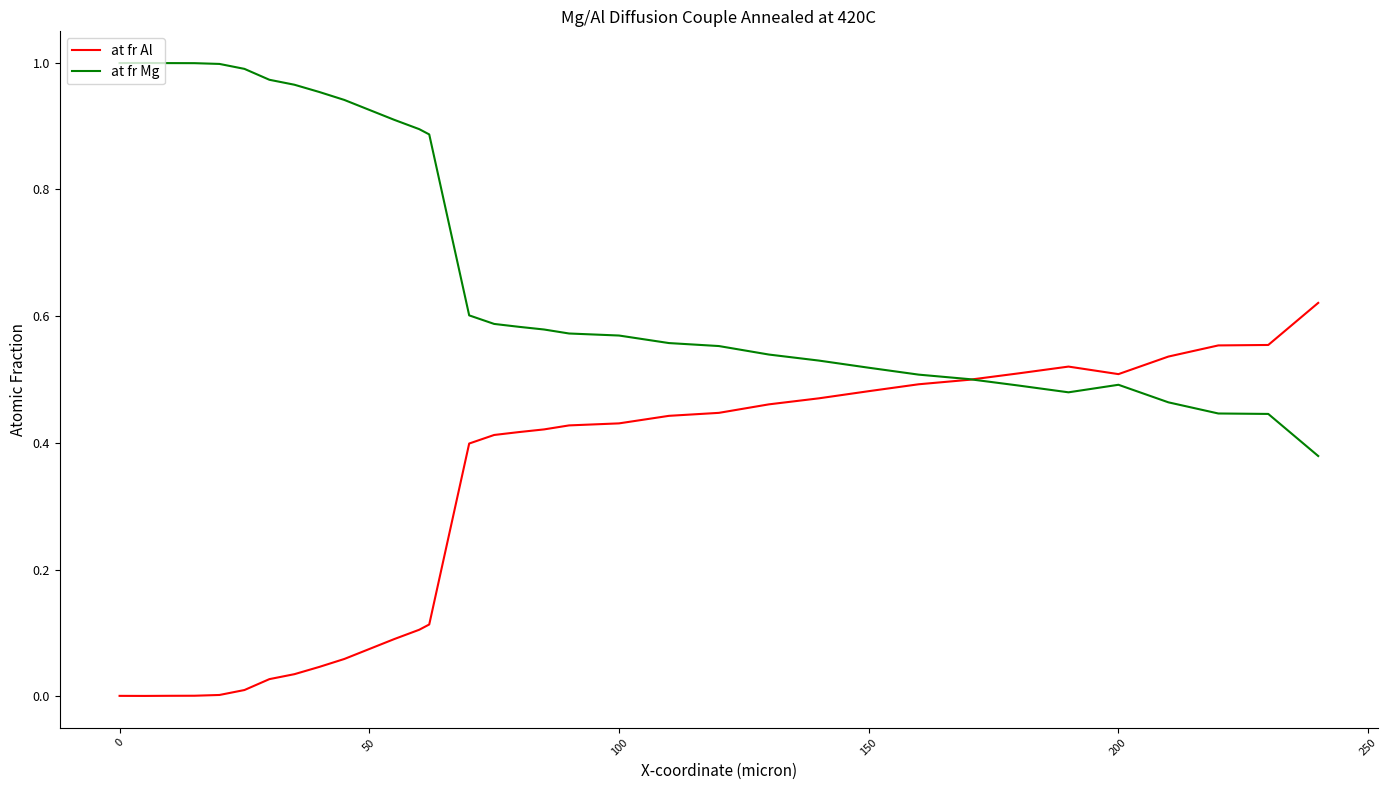

Rank the series by their maximum value, from highest to lowest.

at fr Mg, at fr Al